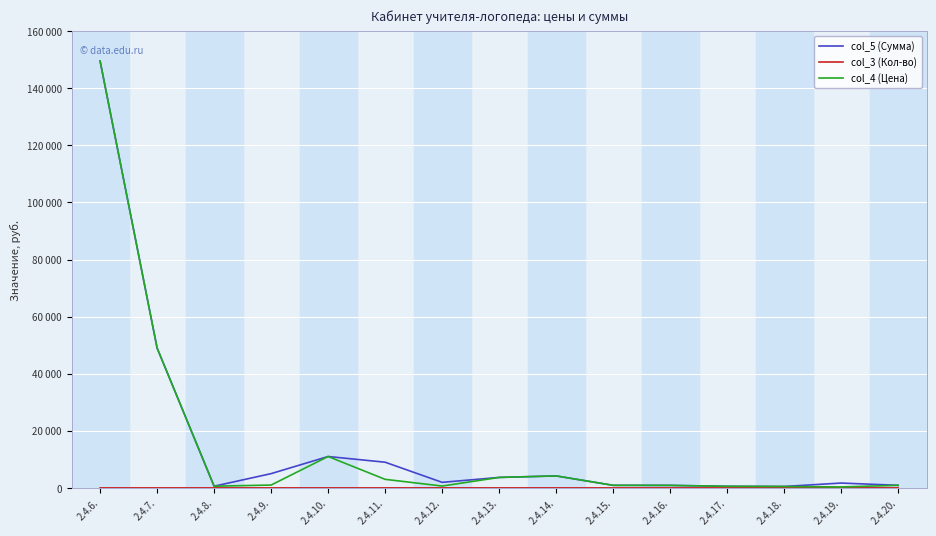

Which series has the widest spread of values?

col_4 (Цена)